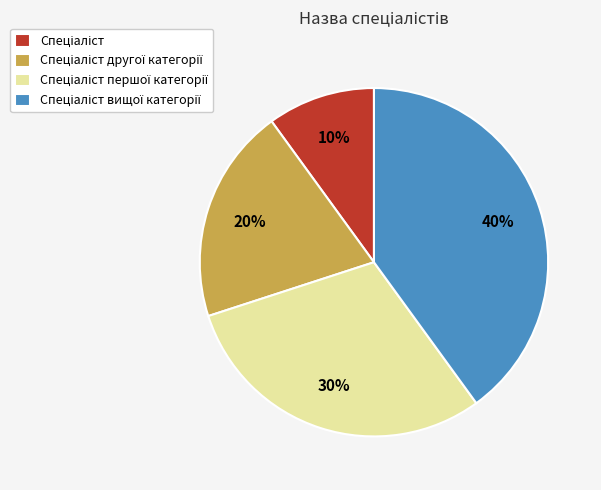

Does any single category account for the majority?

No